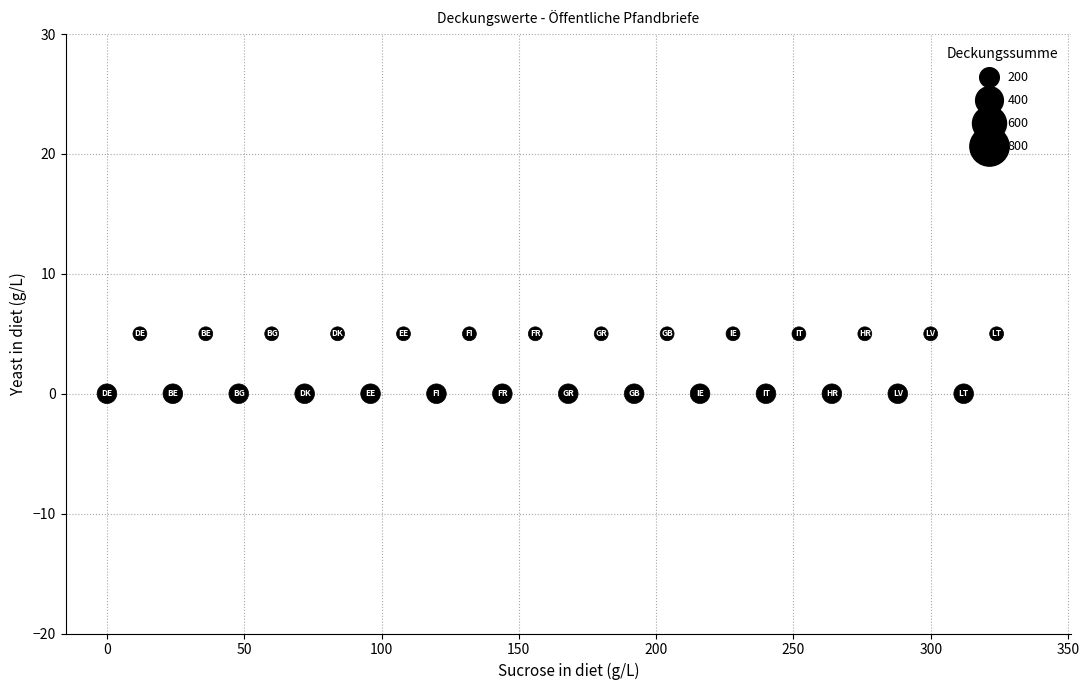

What is the range of Y values (max minus min)?

5